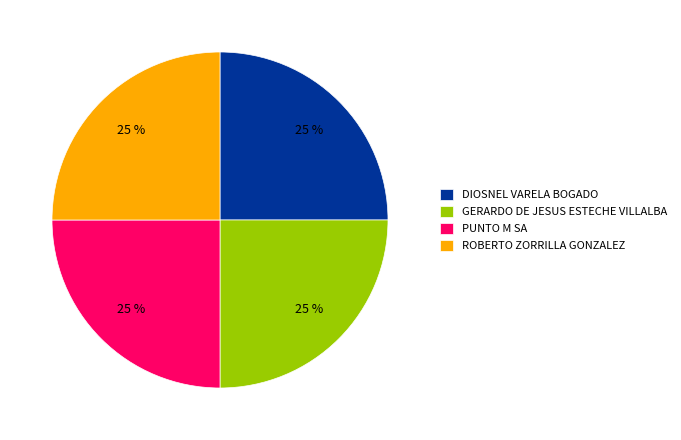

Does PUNTO M SA represent more than half of the total?

No